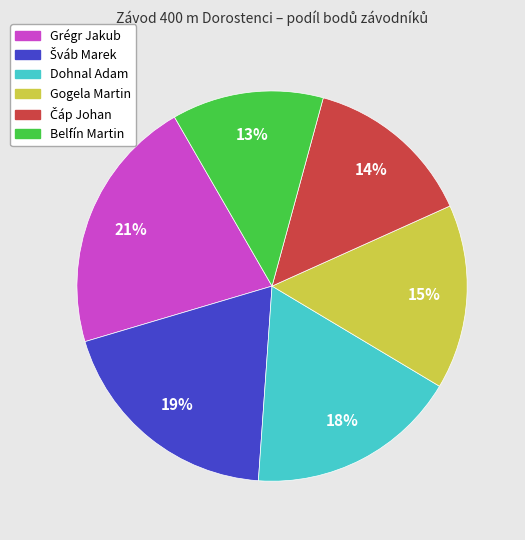

To the nearest percent, what portion does Gogela Martin represent?

15%